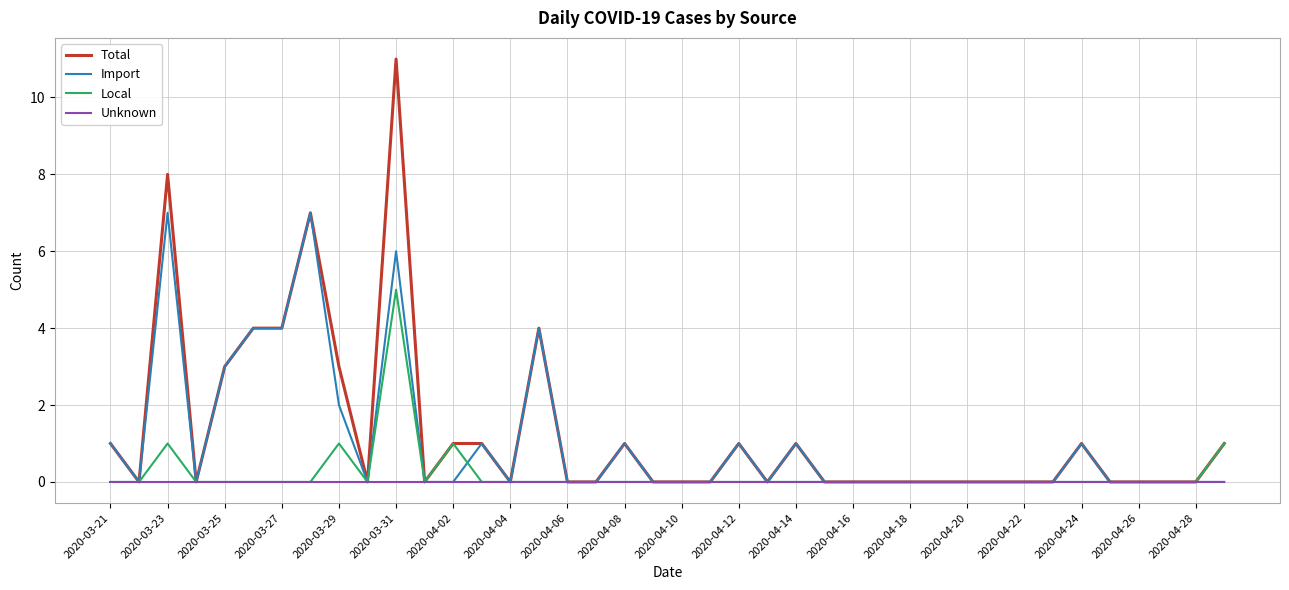

Rank the series by their maximum value, from lowest to highest.

Unknown, Local, Import, Total